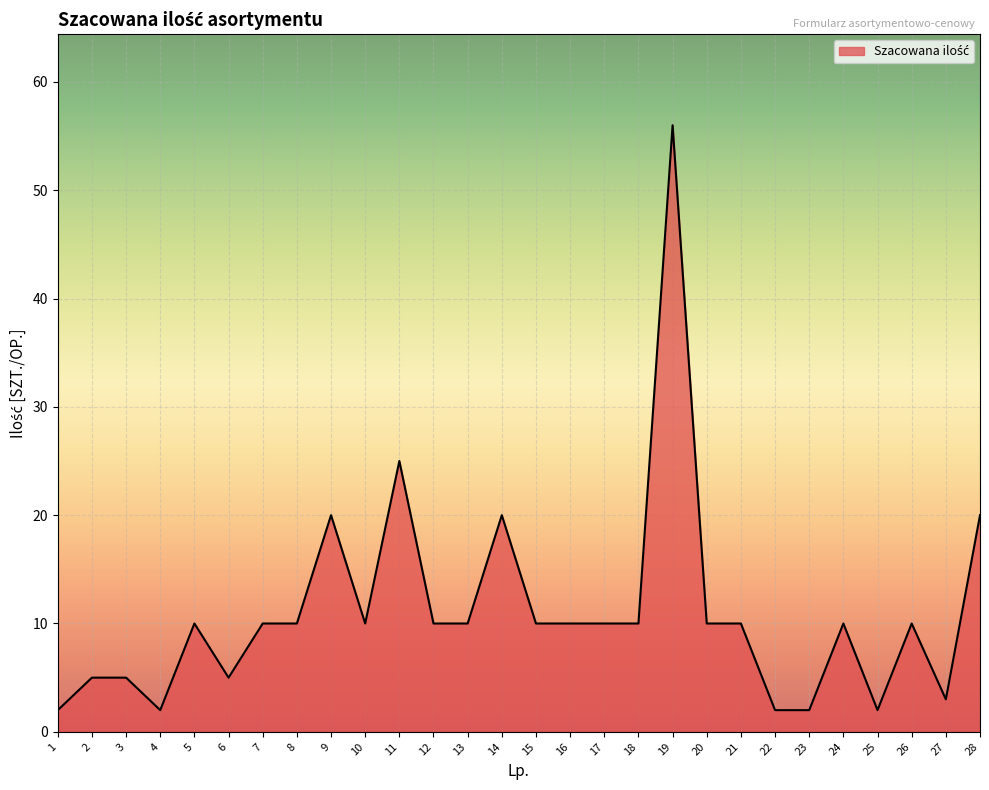

What is the difference between the maximum and second lowest values?

54